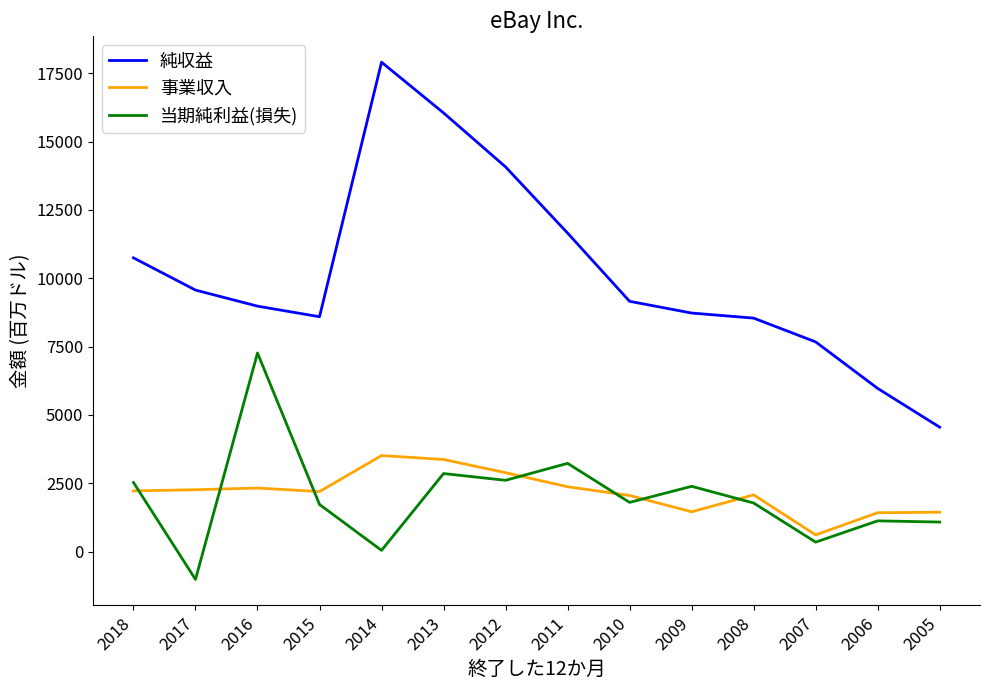

The value of 当期純利益(損失) at 2008 is 857. True or false?

False